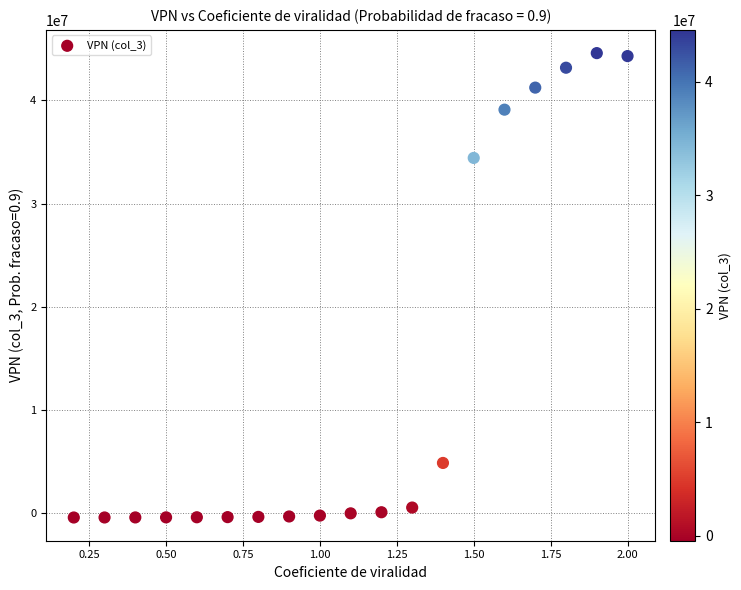

What Y value in the scatter plot is closest to 22075833?

34425310.8